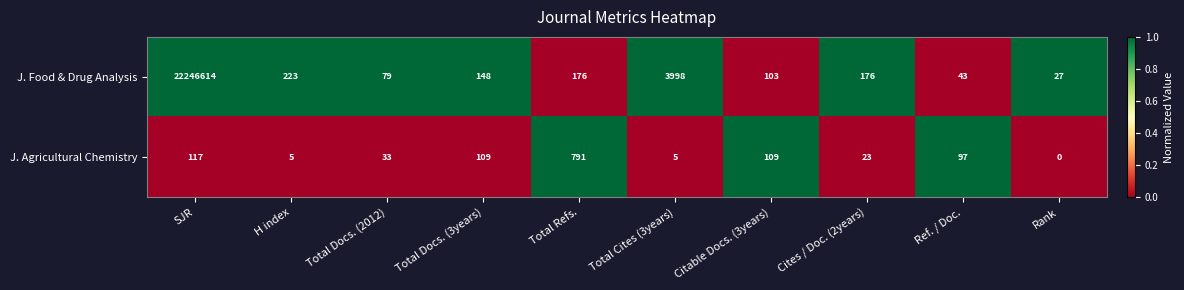

The J. Food & Drug Analysis series shows 6830 at Total Cites (3years). True or false?

False